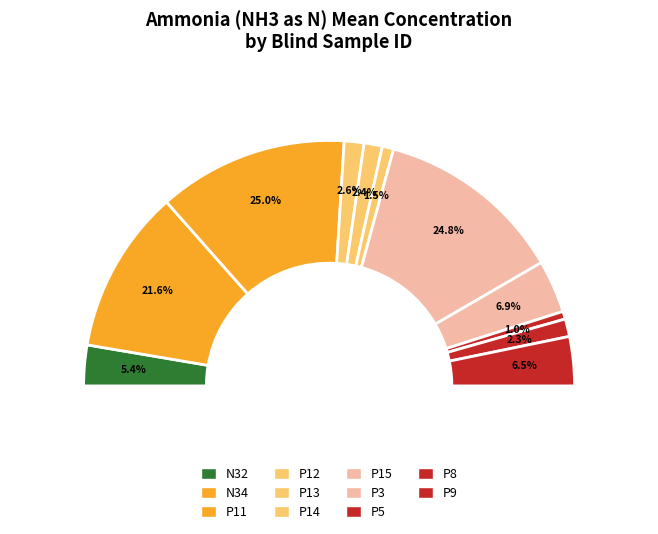

How many slices are in this pie chart?

11